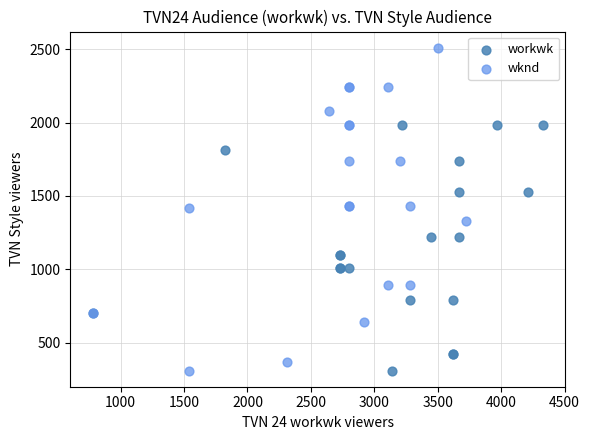

What are all the series names shown in the legend?

workwk, wknd